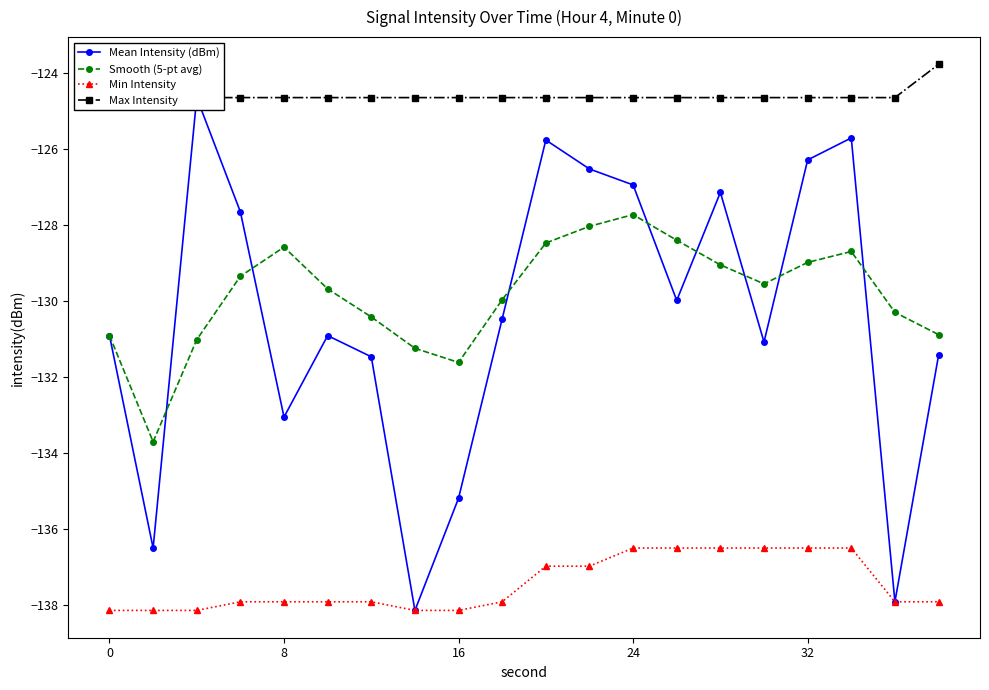

Reading left to right, what are all the values shown in this chart?

Mean Intensity (dBm): -130.9	-136.5	-124.6	-127.7	-133.1	-130.9	-131.5	-138.2	-135.2	-130.5	-125.8	-126.5	-126.9	-130.0	-127.1	-131.1	-126.3	-125.7	-137.9	-131.4
Smooth (5-pt avg): -130.9	-133.7	-131.0	-129.3	-128.6	-129.7	-130.4	-131.2	-131.6	-130.0	-128.5	-128.0	-127.7	-128.4	-129.0	-129.5	-129.0	-128.7	-130.3	-130.9
Min Intensity: -138.2	-138.2	-138.2	-137.9	-137.9	-137.9	-137.9	-138.2	-138.2	-137.9	-137.0	-137.0	-136.5	-136.5	-136.5	-136.5	-136.5	-136.5	-137.9	-137.9
Max Intensity: -123.8	-123.8	-124.6	-124.6	-124.6	-124.6	-124.6	-124.6	-124.6	-124.6	-124.6	-124.6	-124.6	-124.6	-124.6	-124.6	-124.6	-124.6	-124.6	-123.8